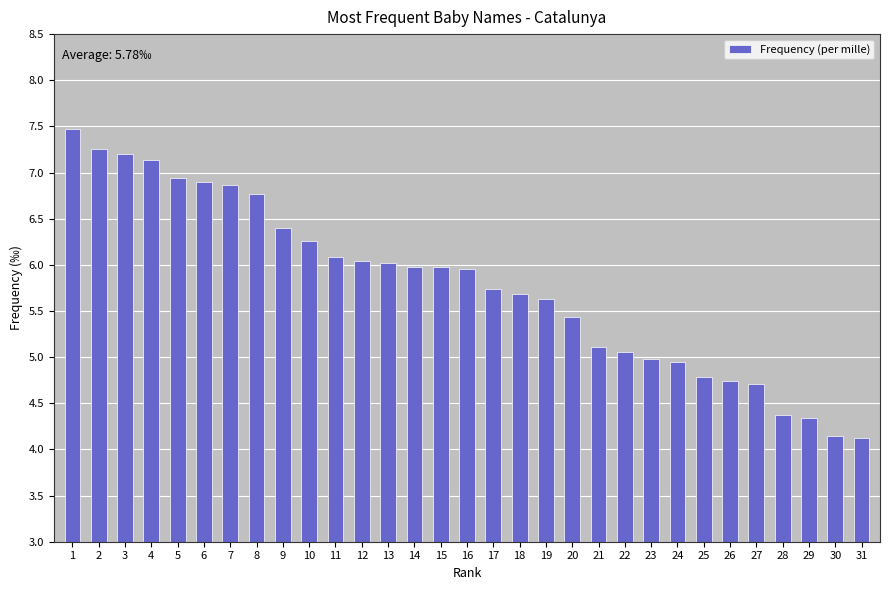

What is the smallest value displayed?

4.1